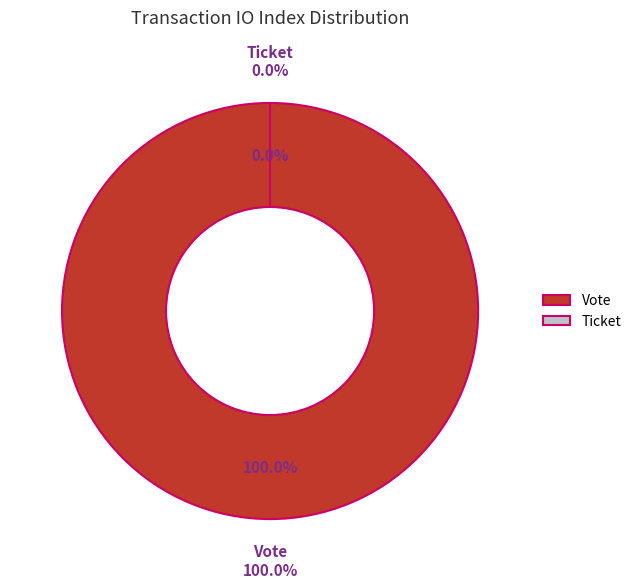

Which has a higher value, Vote or Ticket?

Vote